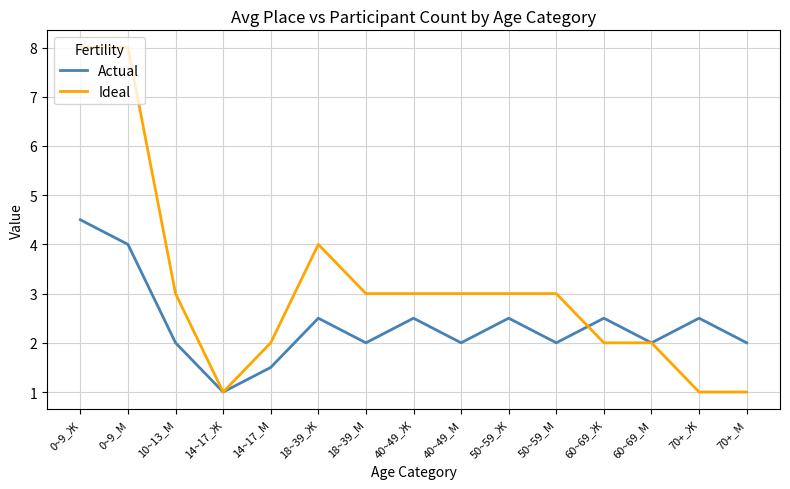

True or false: Ideal has a value of 3.0 at 40~49_М.

True